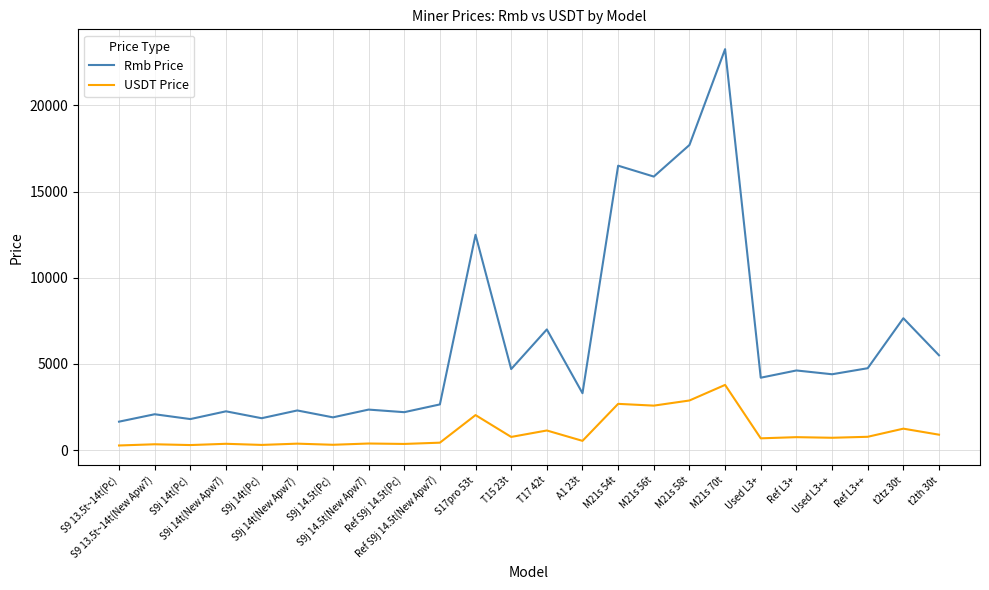

What is the difference between the maximum and minimum values in the Rmb Price series?

21610.0